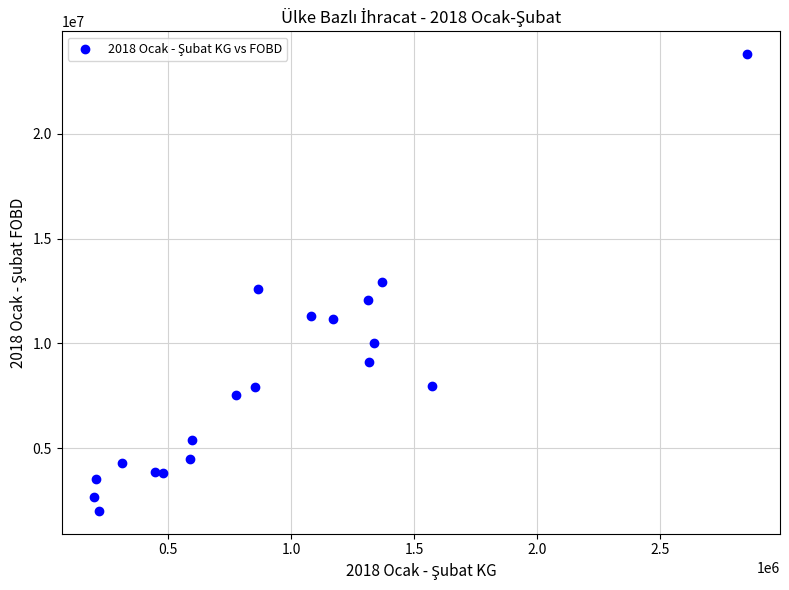

What is the range of Y values (max minus min)?

21801107.1